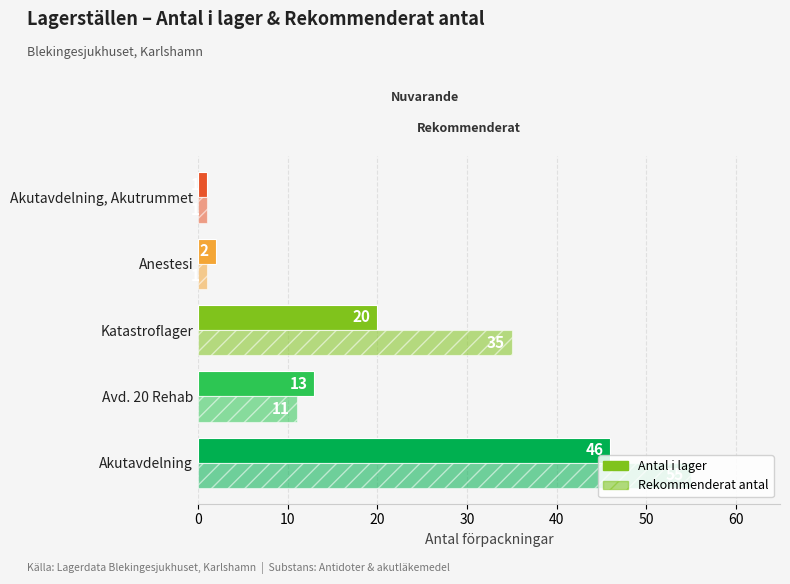

What is the minimum value shown in the chart?

1